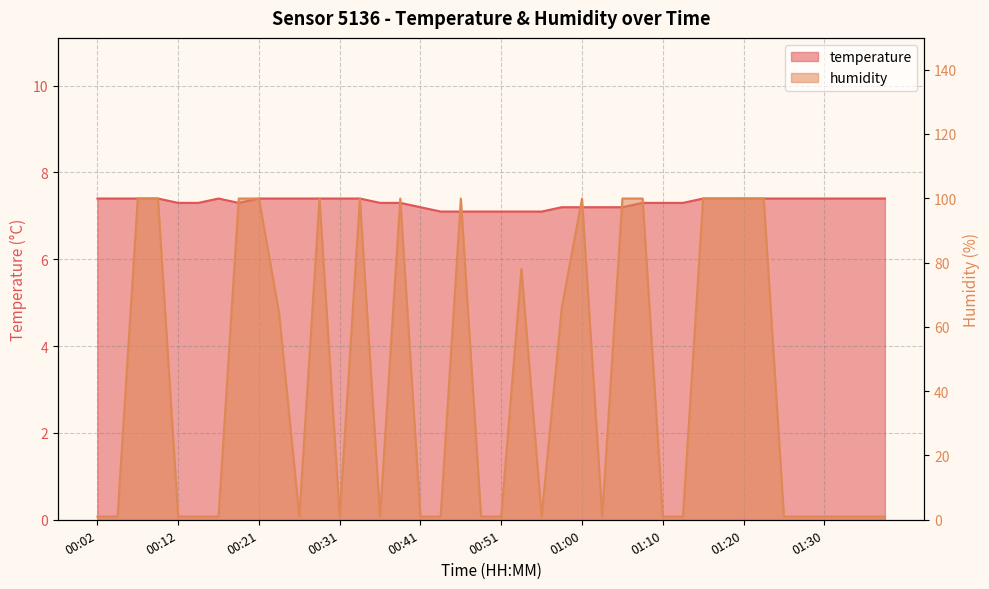

How many categories are shown in the chart?

40